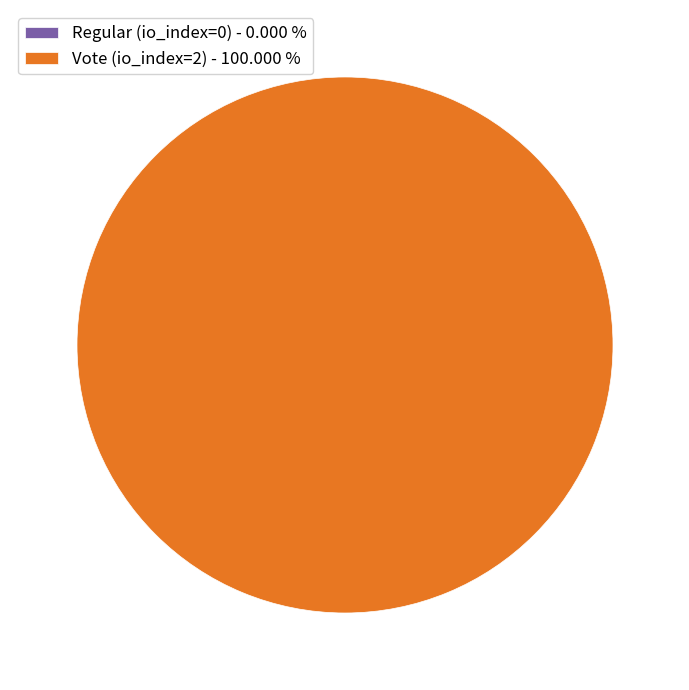

Do Vote (io_index=2) and Regular (io_index=0) together represent more than half of the pie?

Yes